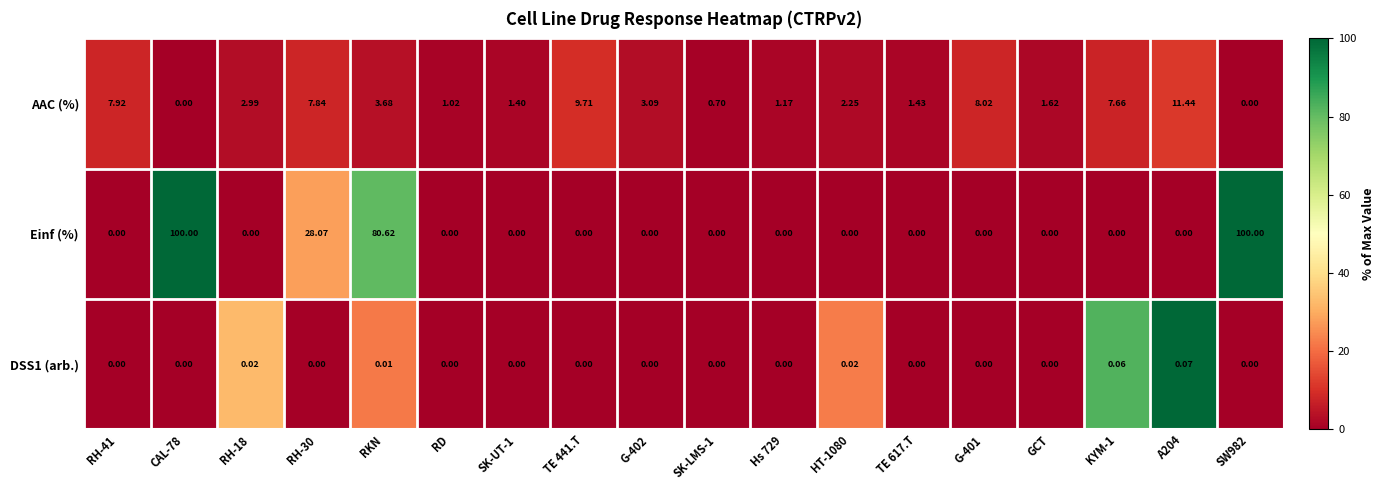

Which series has the largest range (max minus min)?

Einf (%)